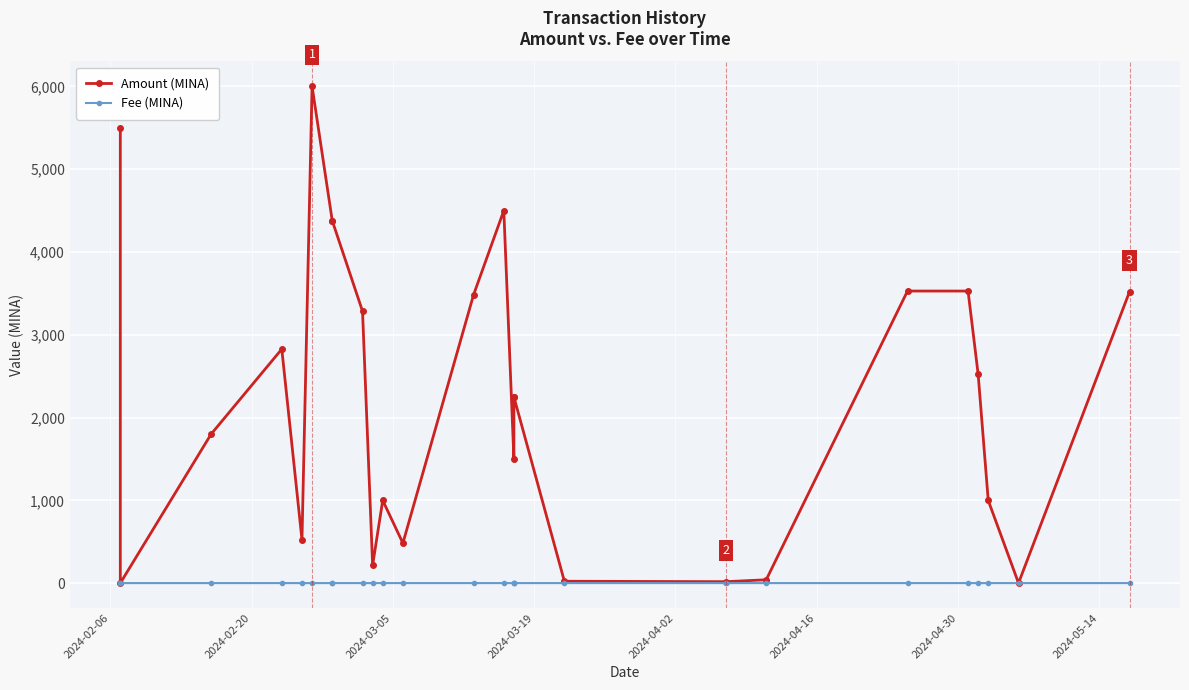

Rank the series by their maximum value, from lowest to highest.

Fee (MINA), Amount (MINA)